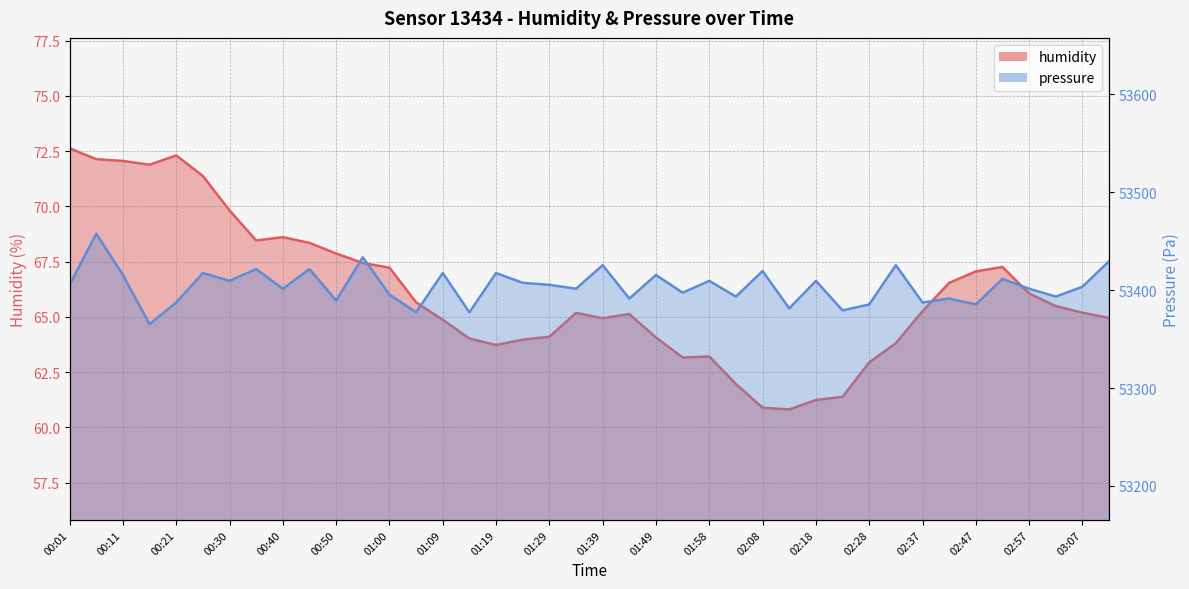

Rank the categories by value from highest to lowest.

00:01, 00:21, 00:06, 00:11, 00:16, 00:26, 00:30, 00:40, 00:35, 00:45, 00:50, 00:55, 02:52, 01:00, 02:47, 02:42, 02:57, 01:05, 03:02, 02:37, 03:07, 01:34, 01:44, 03:11, 01:39, 01:09, 01:29, 01:49, 01:14, 01:24, 02:33, 01:19, 01:58, 01:54, 02:28, 02:03, 02:23, 02:18, 02:08, 02:13